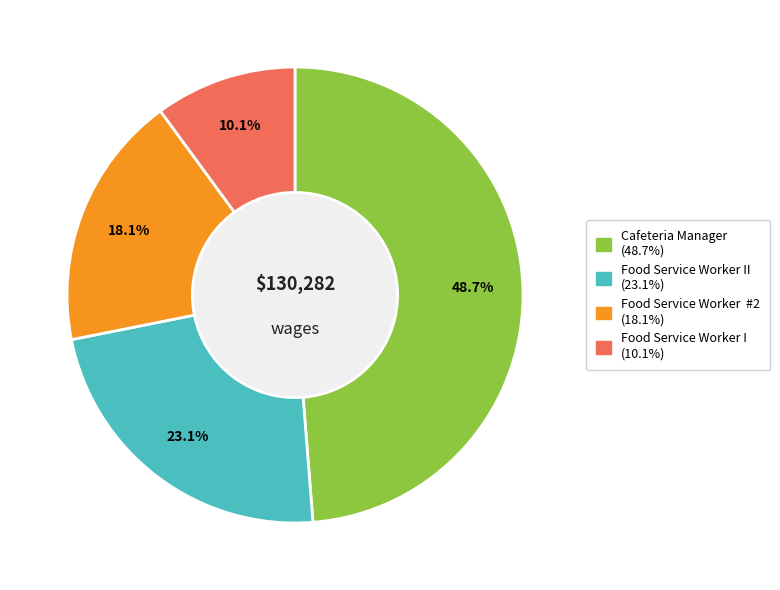

Is there any slice that represents more than half of the pie?

No